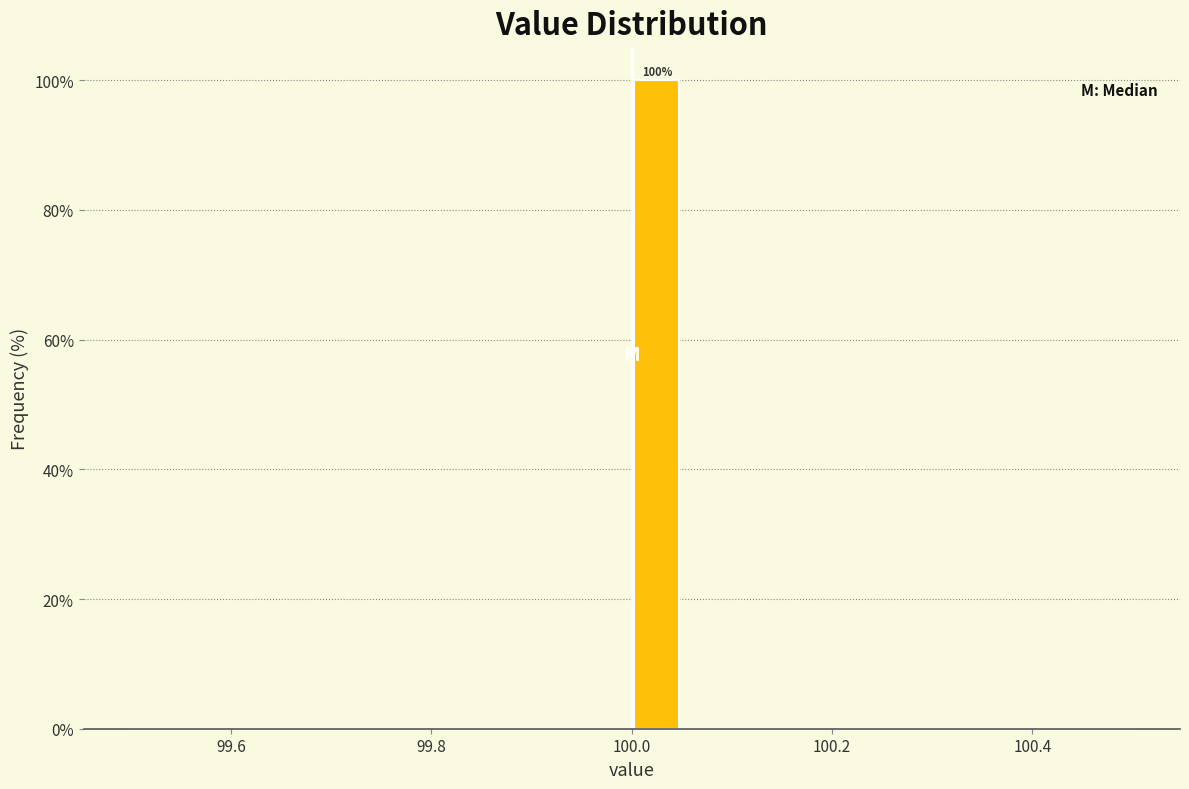

Read against the x-axis, roughly where is the centre of the tallest bar?

100.02